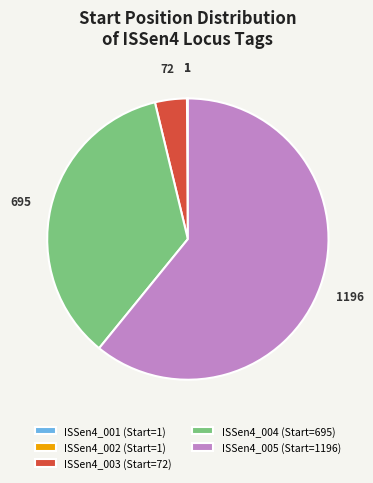

The ISSen4_004 (Start=695) slice represents 22% of the pie. True or false?

False